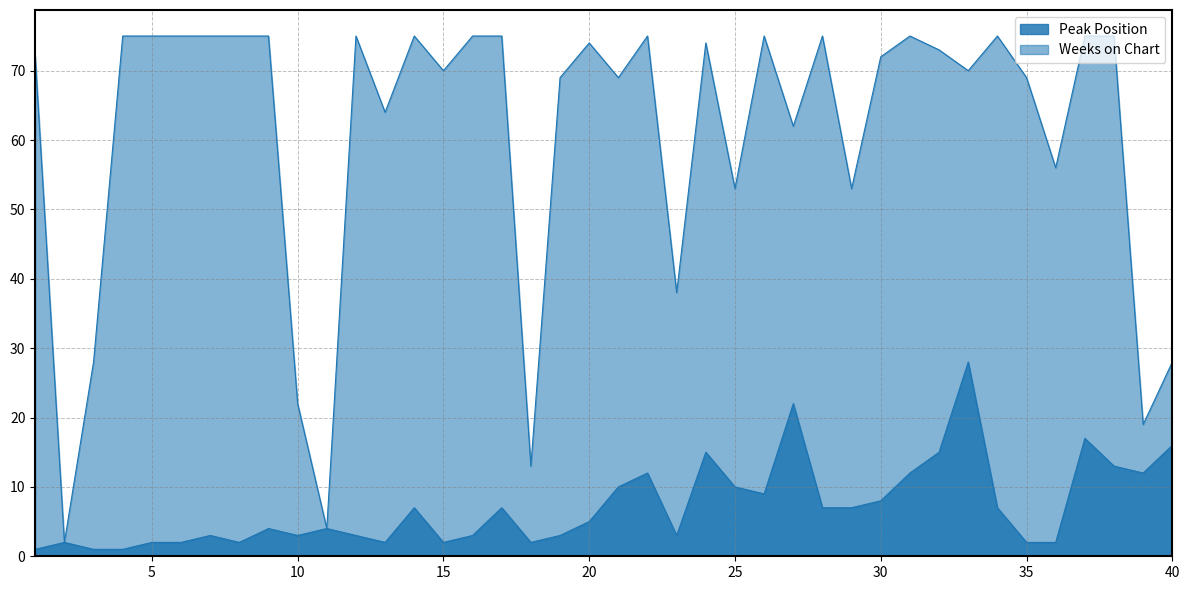

Between 14 and 35, which series saw the biggest shift?

Weeks on Chart